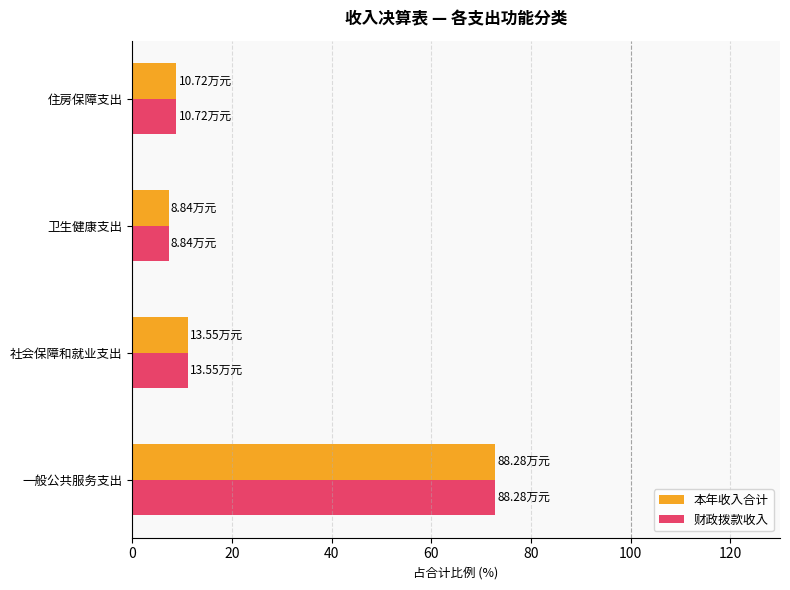

What is the total value across all series at 住房保障支出?

17.7